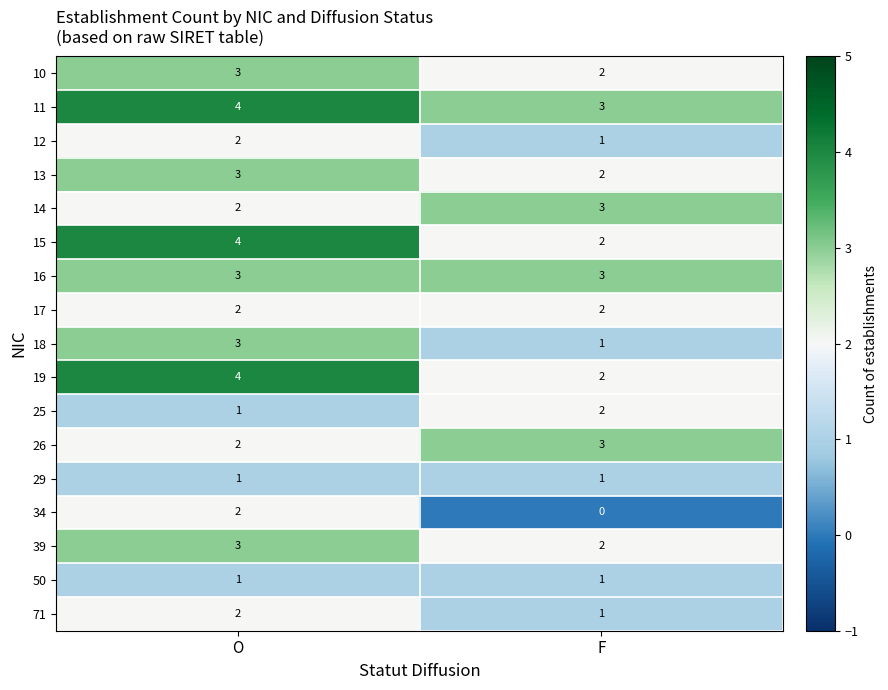

What is the sum of all 12 values?

3